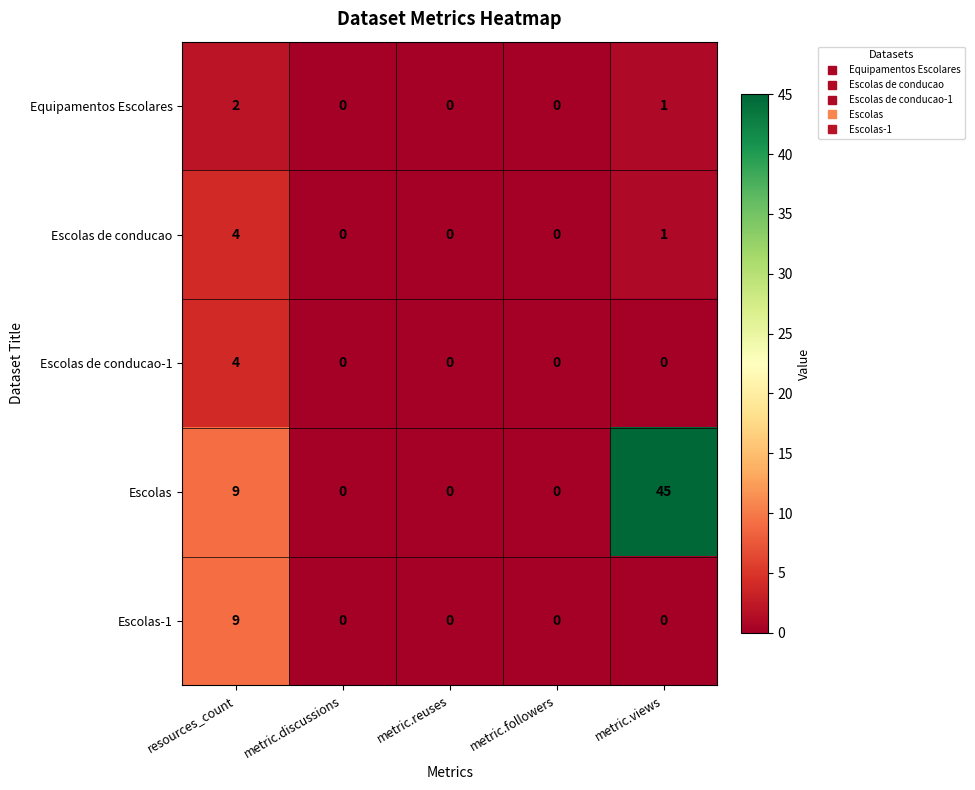

What is the total value across all series at metric.views?

47